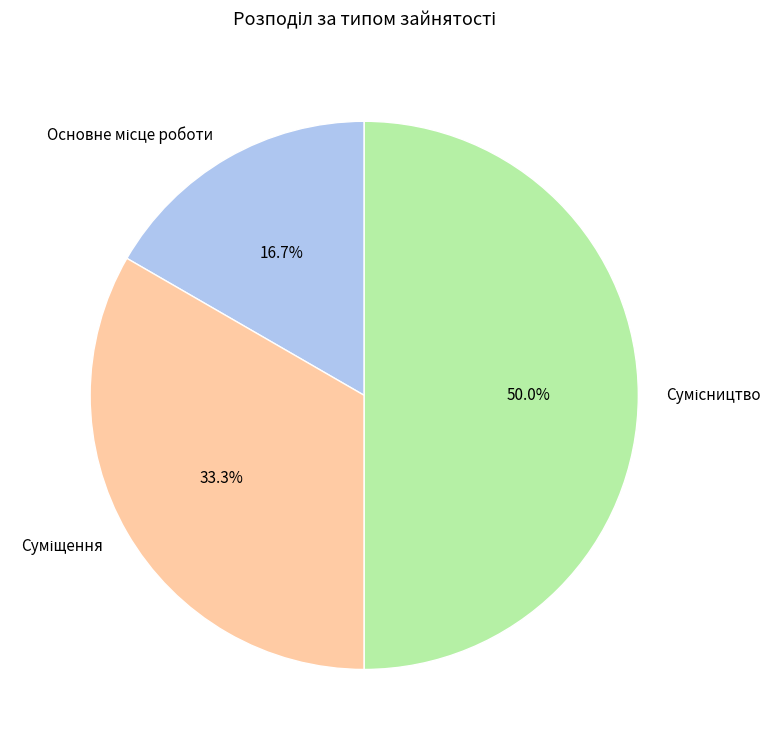

How many segments does this pie chart have?

3